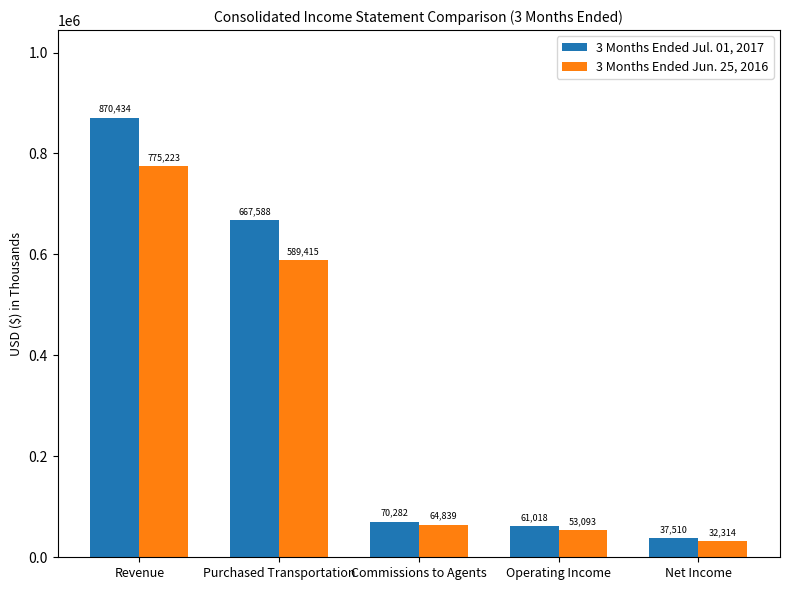

Reading left to right, list all the values displayed in this chart.

3 Months Ended Jul. 01, 2017: Revenue=870434	Purchased Transportation=667588	Commissions to Agents=70282	Operating Income=61018	Net Income=37510
3 Months Ended Jun. 25, 2016: Revenue=775223	Purchased Transportation=589415	Commissions to Agents=64839	Operating Income=53093	Net Income=32314